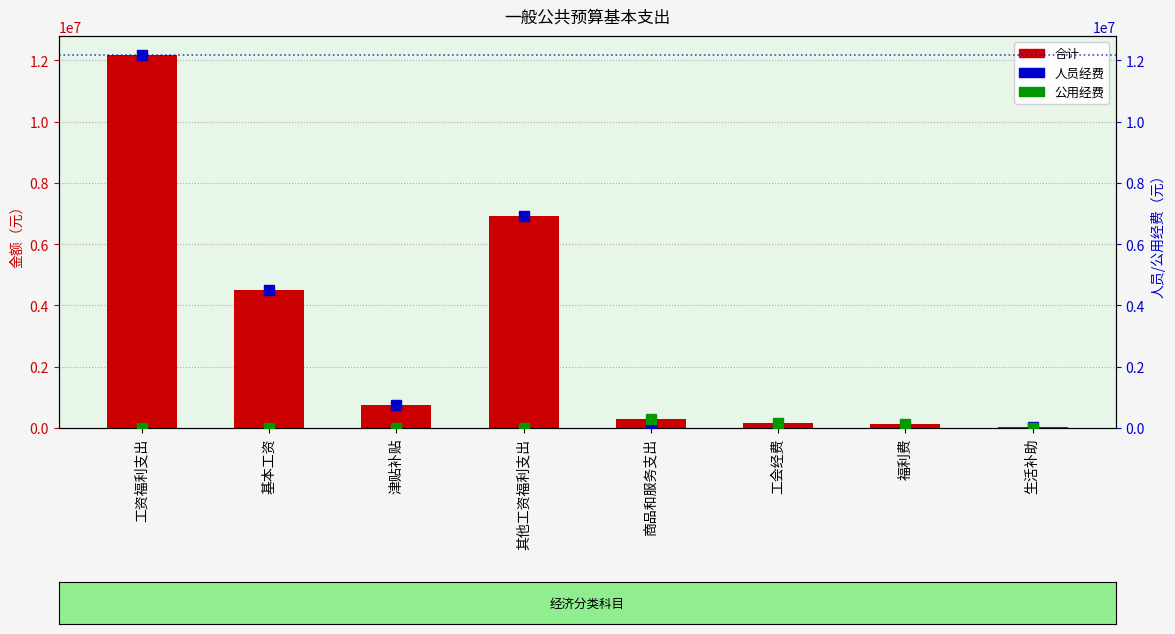

Are the bars grouped side by side (vs. stacked)?

Yes